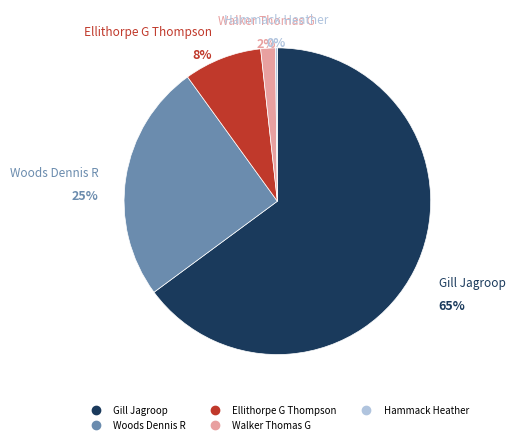

Is Gill Jagroop the majority of the pie?

Yes